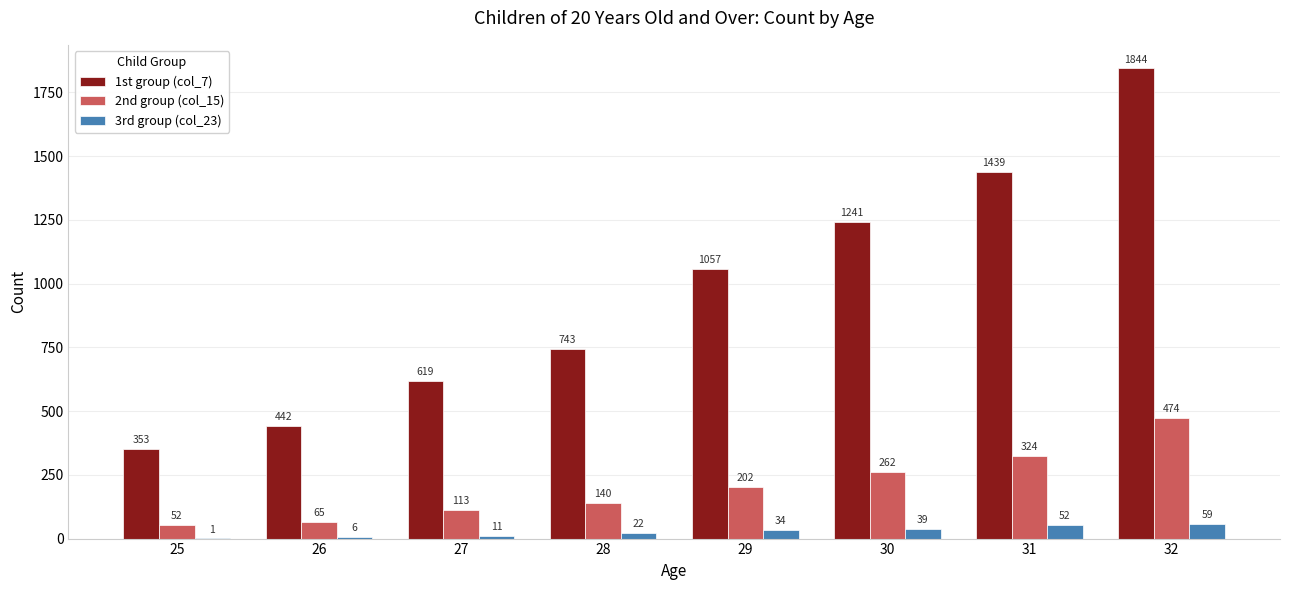

Between 27 and 29, which series saw the biggest shift?

1st group (col_7)